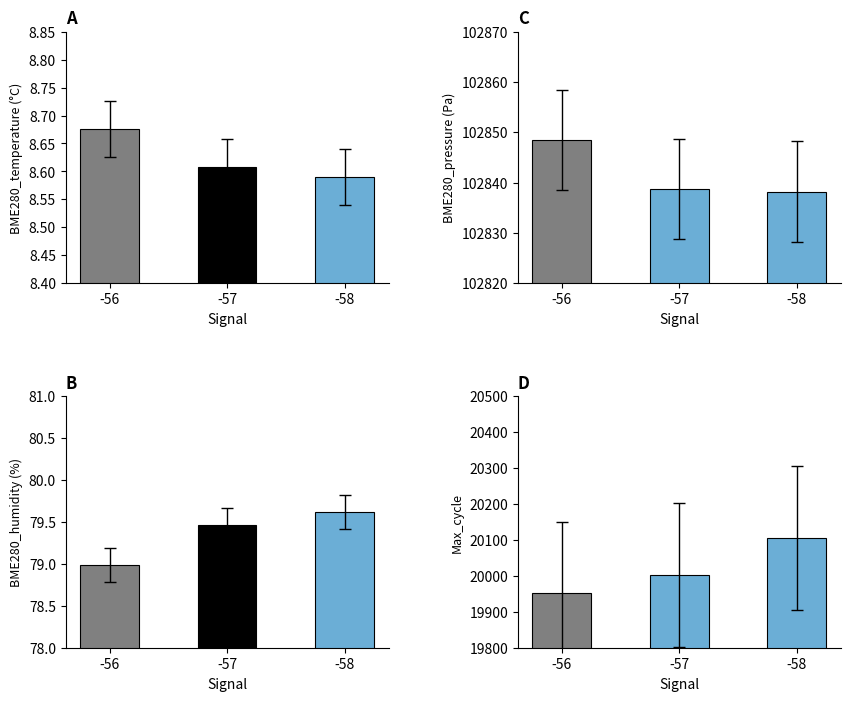

How many groups of bars are there?

3